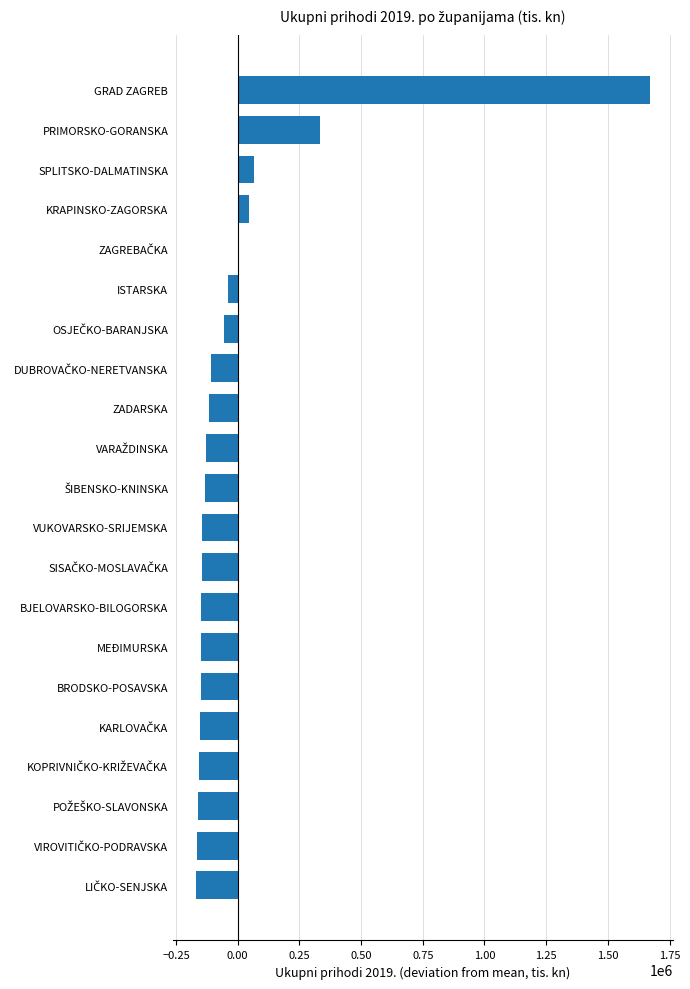

The value at KRAPINSKO-ZAGORSKA is 44139.3. True or false?

True